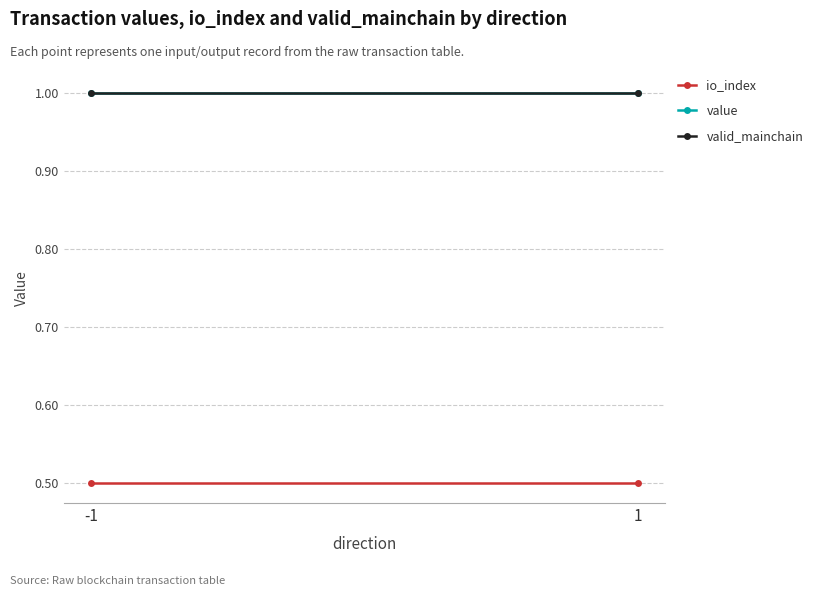

Reading left to right, what are all the values shown in this chart?

io_index: -1=0.5	1=0.5
value: -1=1.0	1=1.0
valid_mainchain: -1=1.0	1=1.0